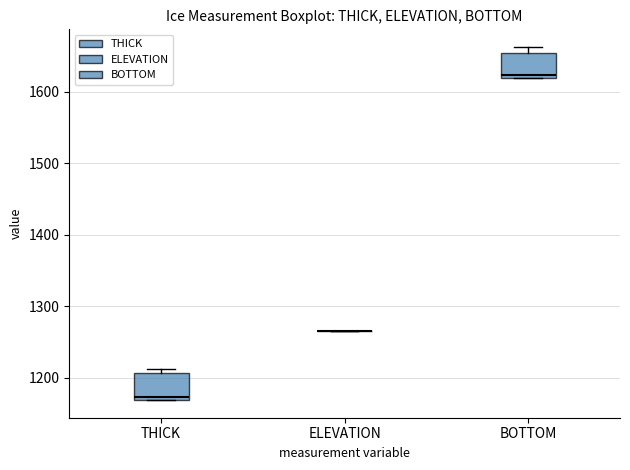

Reading left to right, read every box against the y-axis: the position of its median line, the range the box covers, and the ends of its whiskers. The values are not printed on the chart, so give them approximately, as read against the axis.

THICK: median 1170 (just above the box's lower edge), box 1170 to 1210, whiskers 1170 to 1210 (just above the box's upper edge)
ELEVATION: box collapsed to a line at 1270, whiskers 1270 to 1270
BOTTOM: median 1620 (just above the box's lower edge), box 1620 to 1650, whiskers 1620 to 1660